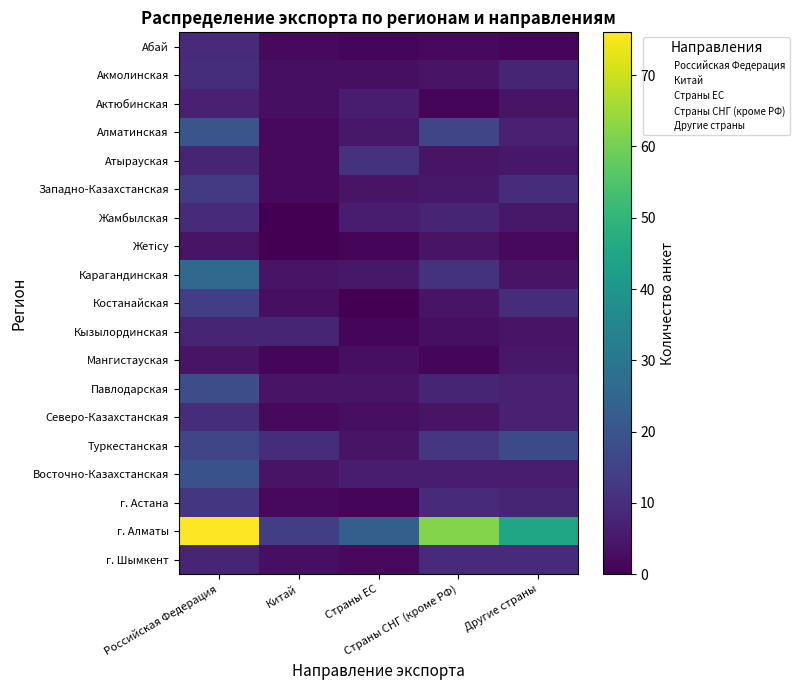

What is the total value across all series at Другие страны?

164